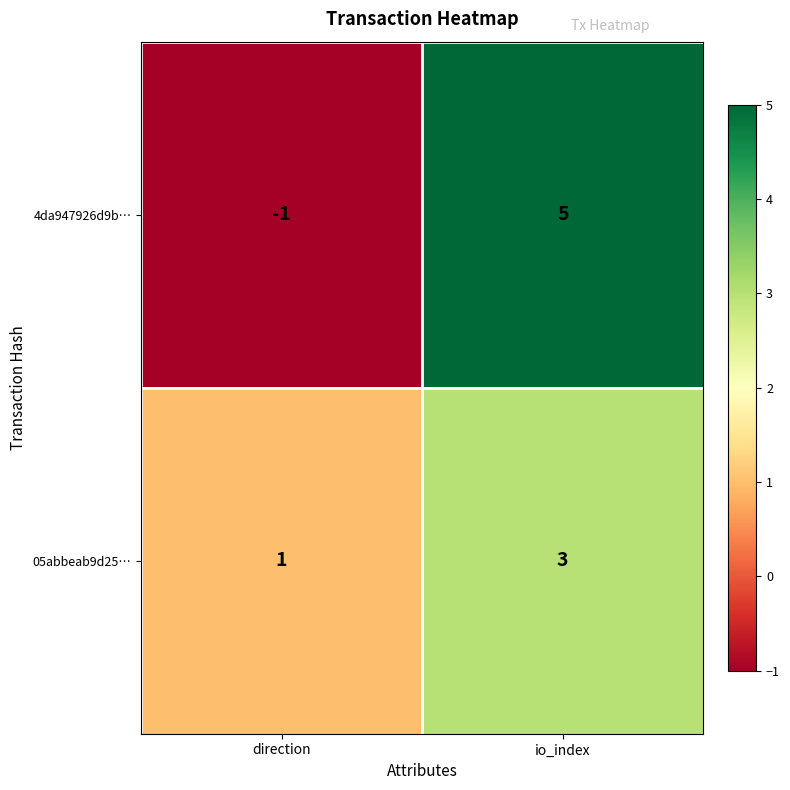

At which category is the sum across all series the highest?

io_index